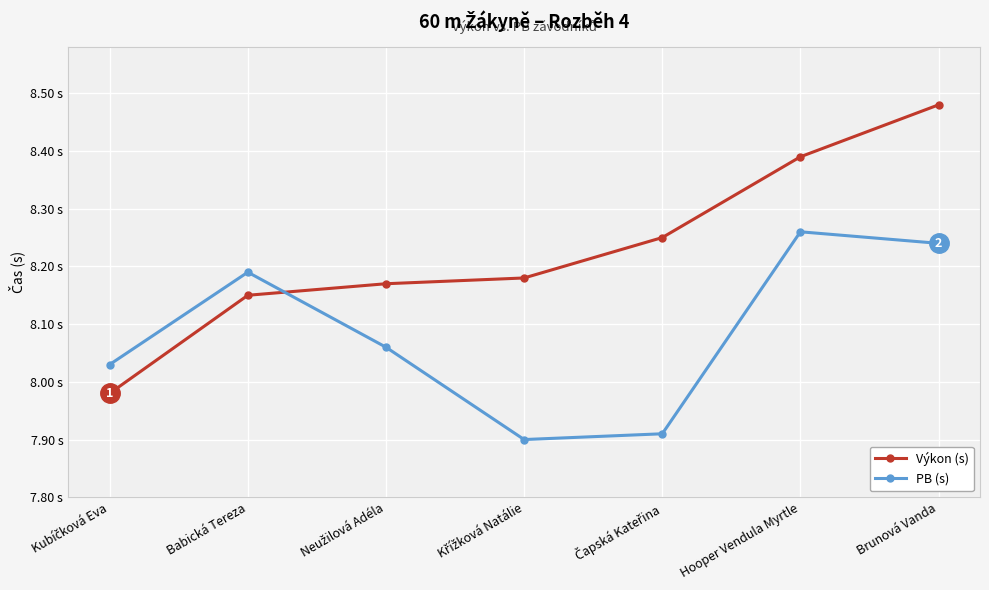

What is the average value of the PB (s) series?

8.1